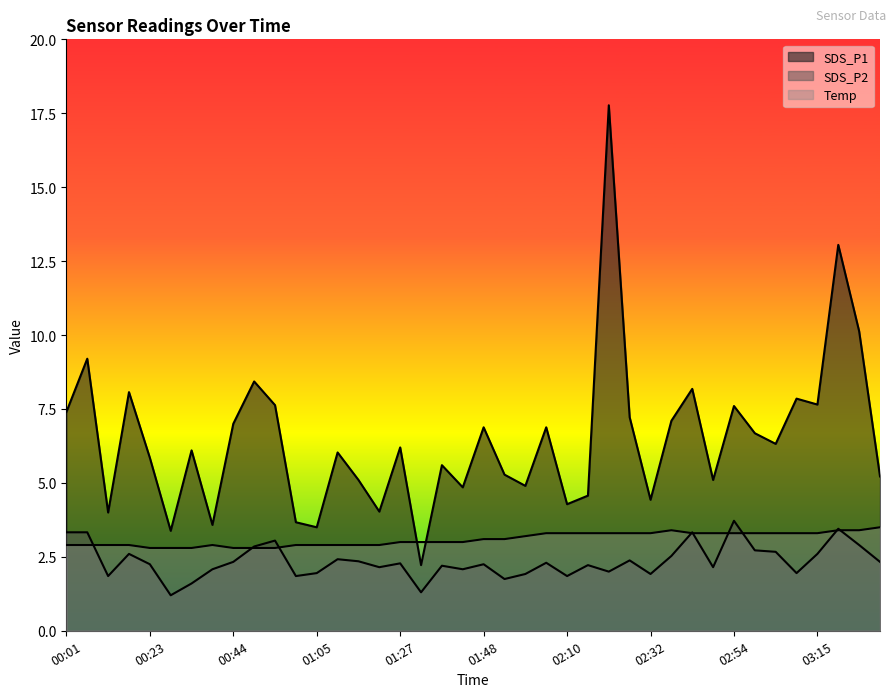

What is the difference between the second highest and minimum values in the SDS_P1 series?

10.8